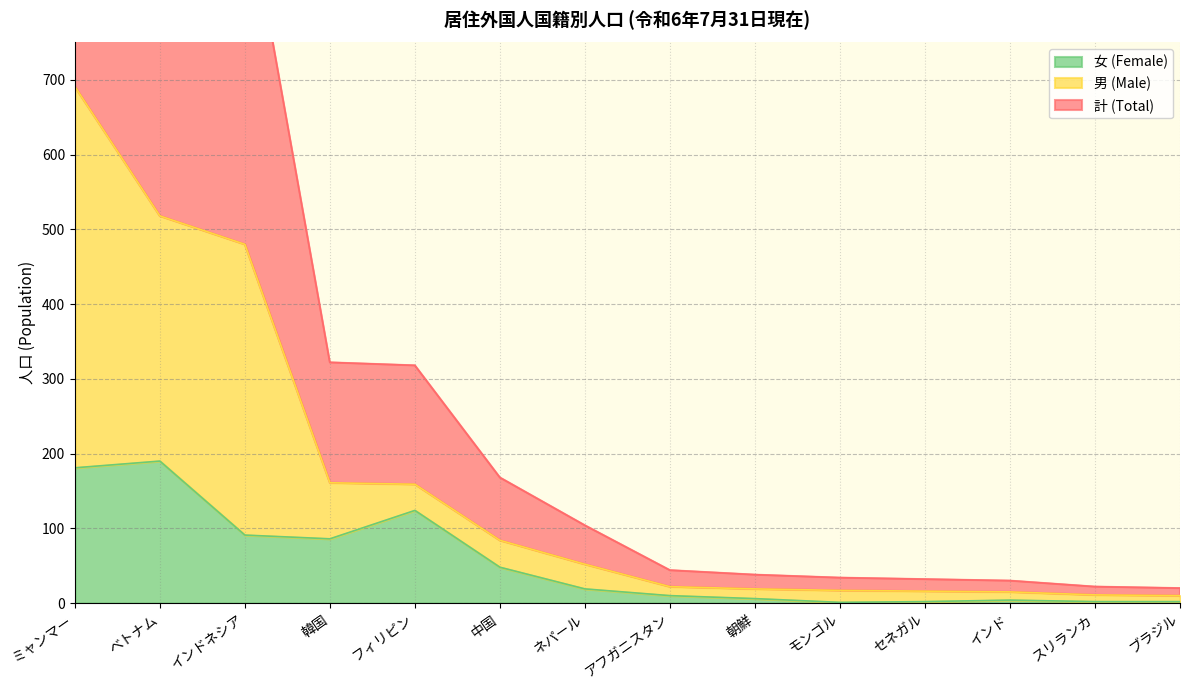

True or false: 女 (Female) has more than 0 interior local peaks.

True